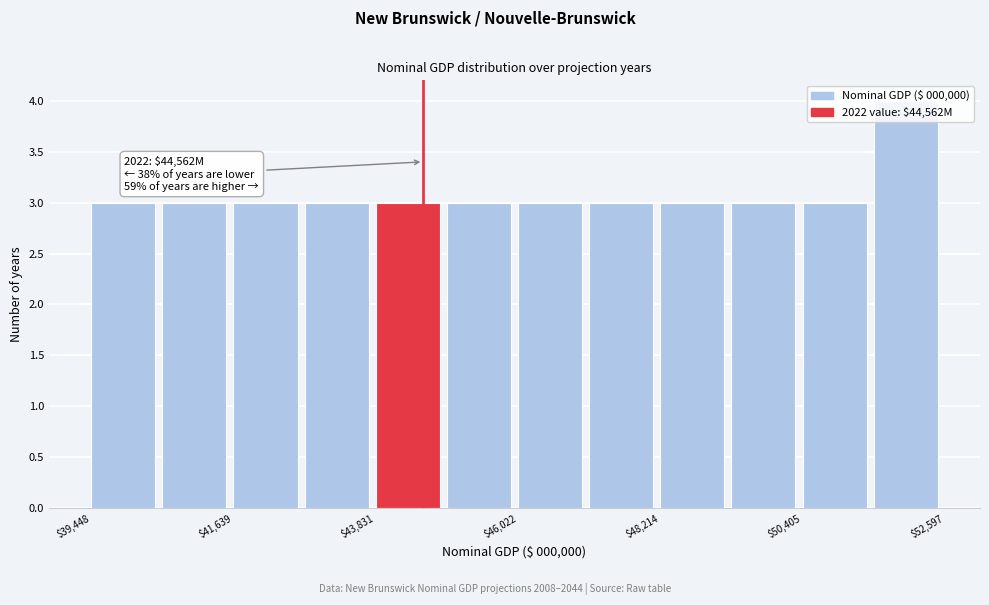

Read against the x-axis, roughly where is the centre of the tallest bar?

52000